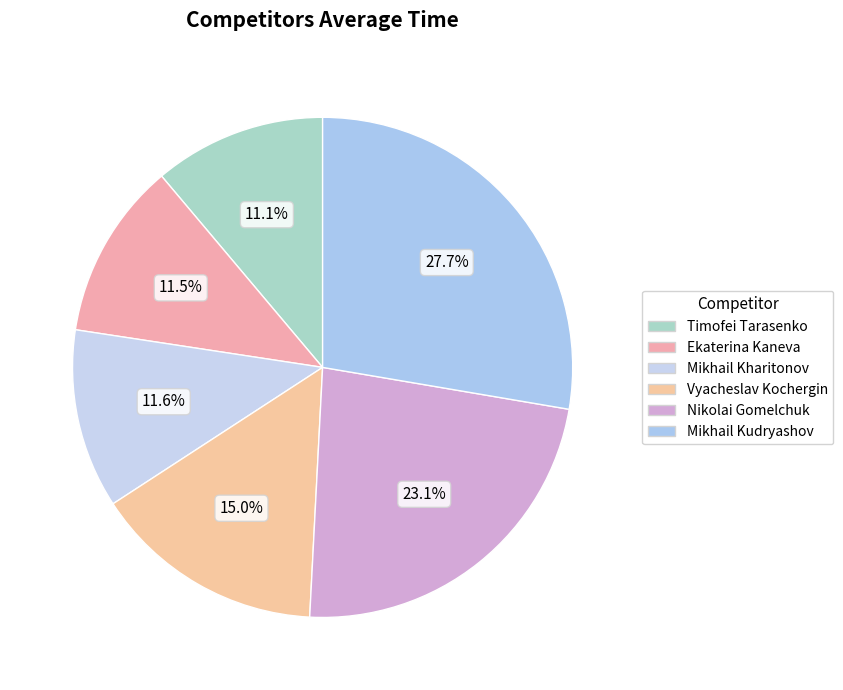

How many slices are in this pie chart?

6